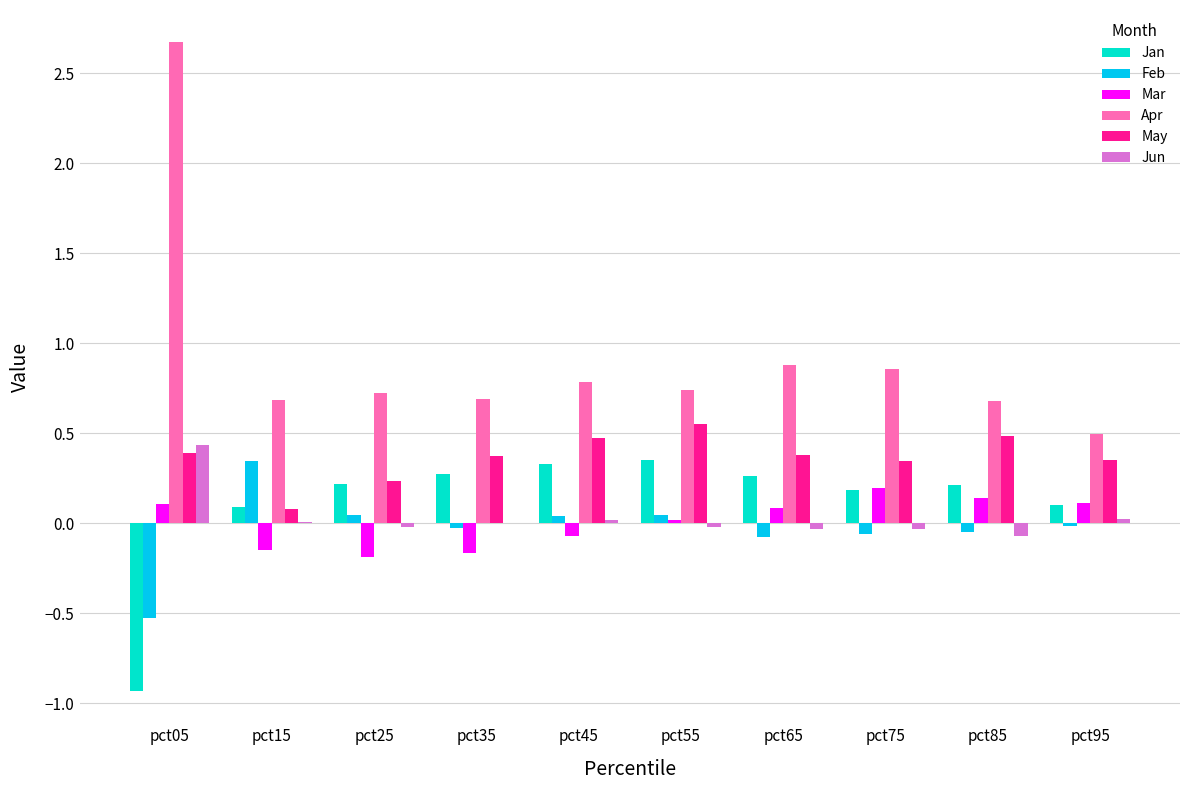

Is the value of Feb at pct95 greater than the value of Apr at pct75?

No